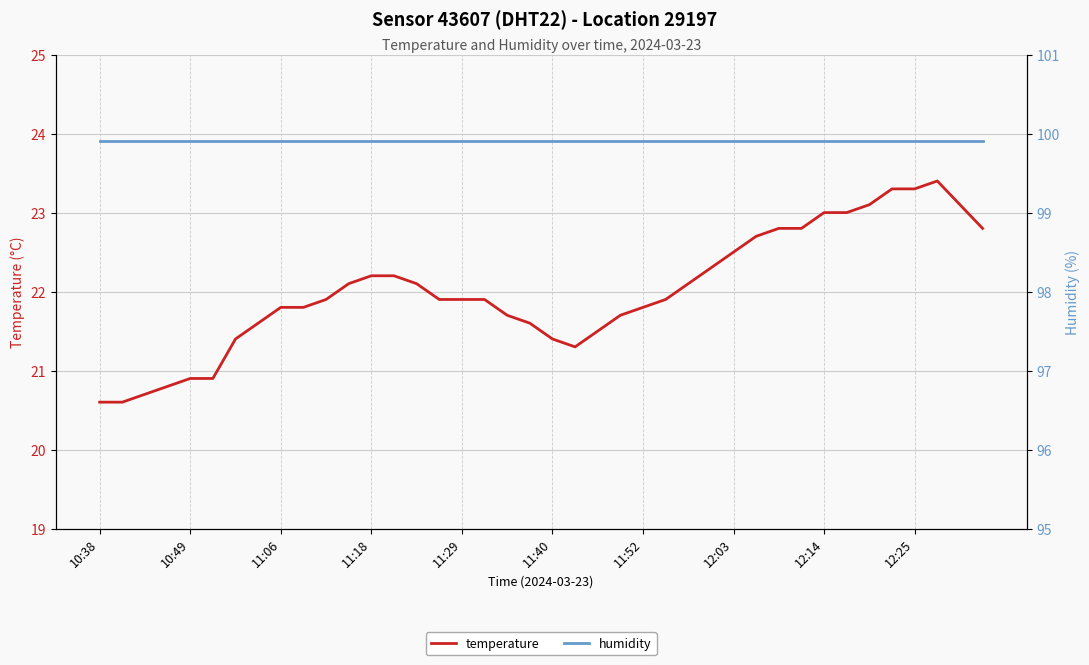

List the series in order of their peak value, lowest first.

temperature, humidity